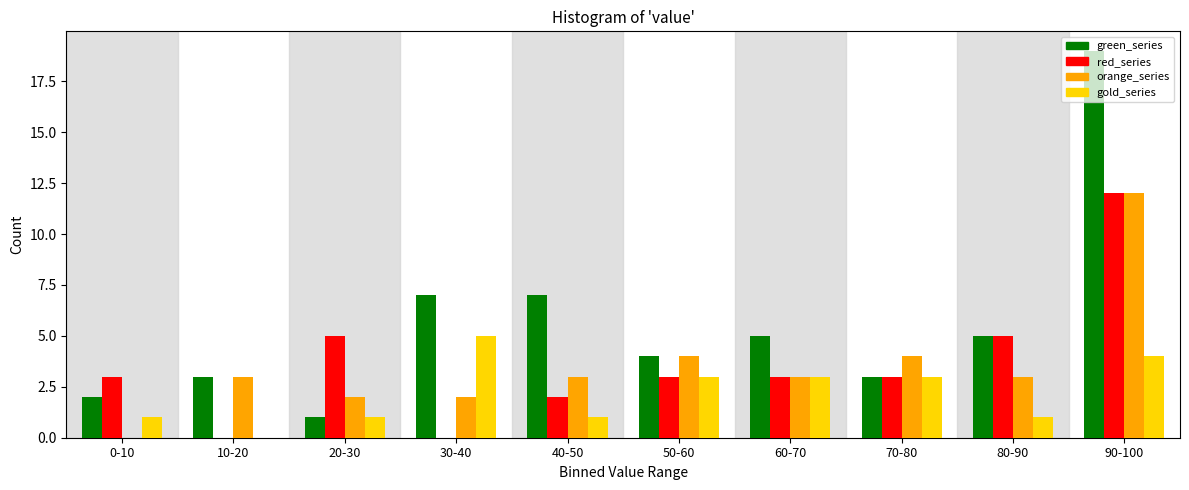

What is the sum of all gold_series values?

22